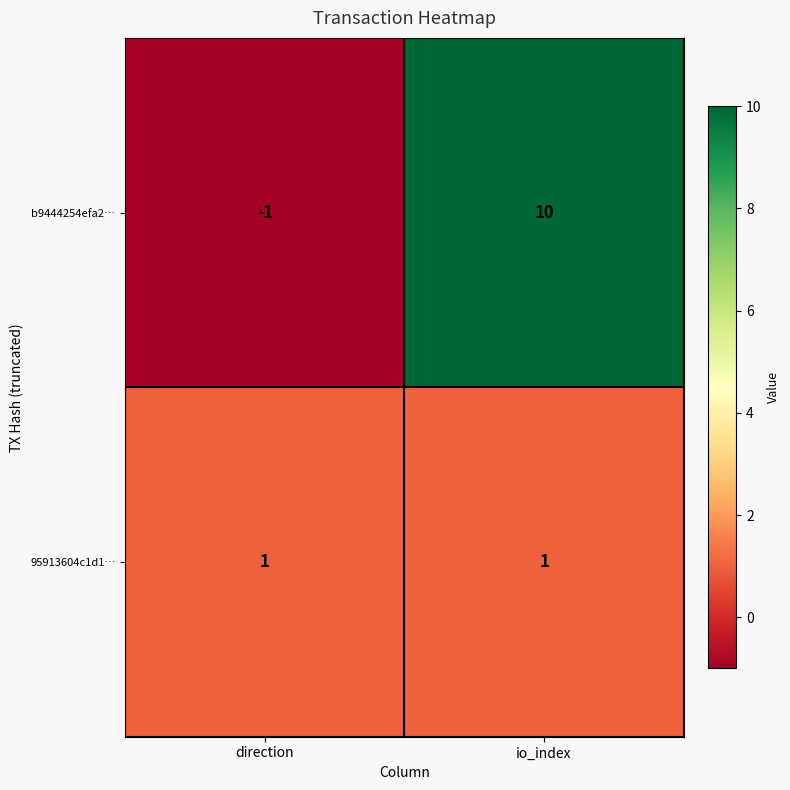

What is the difference between the highest and lowest values at direction?

2